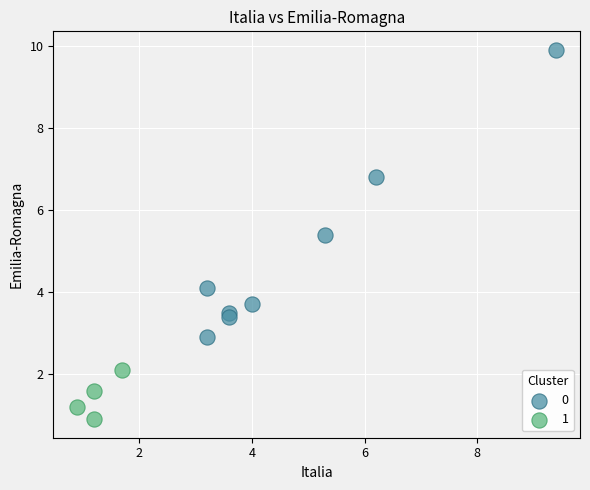

What are all the series names shown in the legend?

0, 1